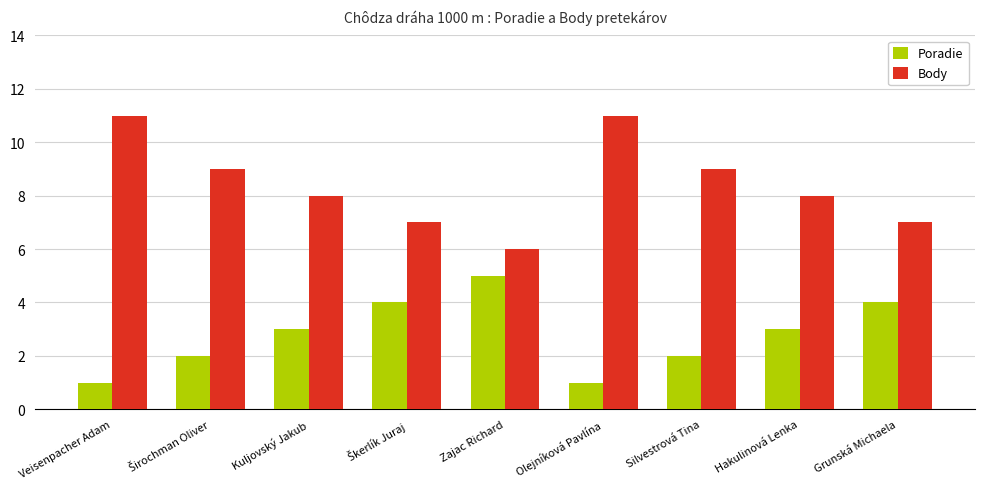

Reading right to left, list all the values displayed in this chart.

Poradie: 4	3	2	1	5	4	3	2	1
Body: 7	8	9	11	6	7	8	9	11